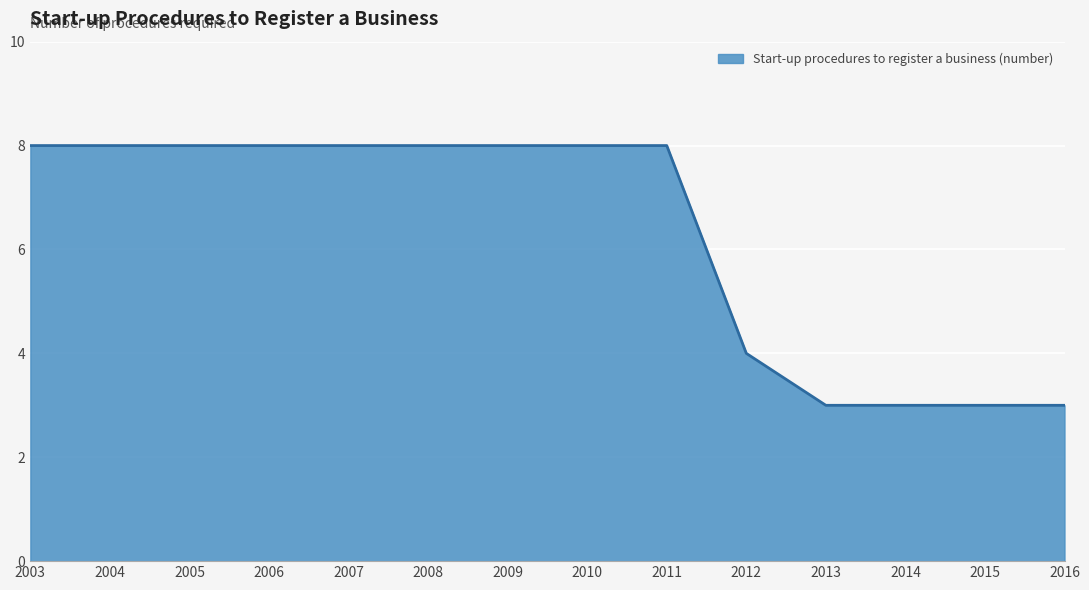

Reading left to right, extract all data points from this chart.

8	8	8	8	8	8	8	8	8	4	3	3	3	3